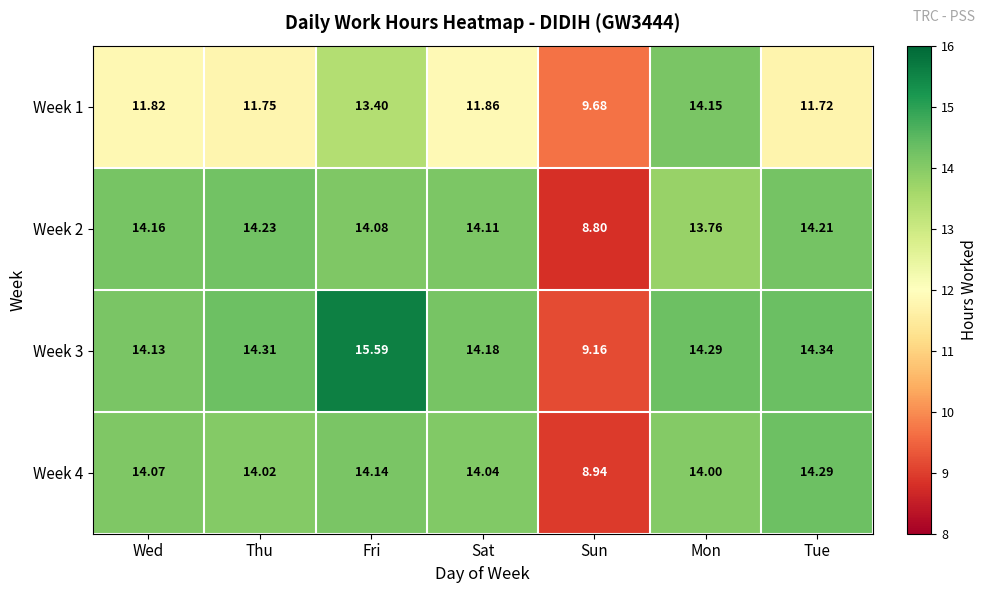

Where is Week 2 nearest to the value 11?

Sun